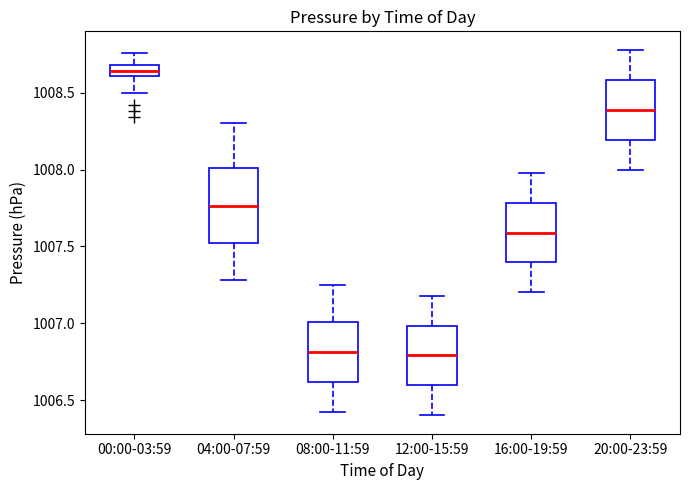

Comparing the boxes themselves (not the whiskers), which one is the tallest?

04:00-07:59